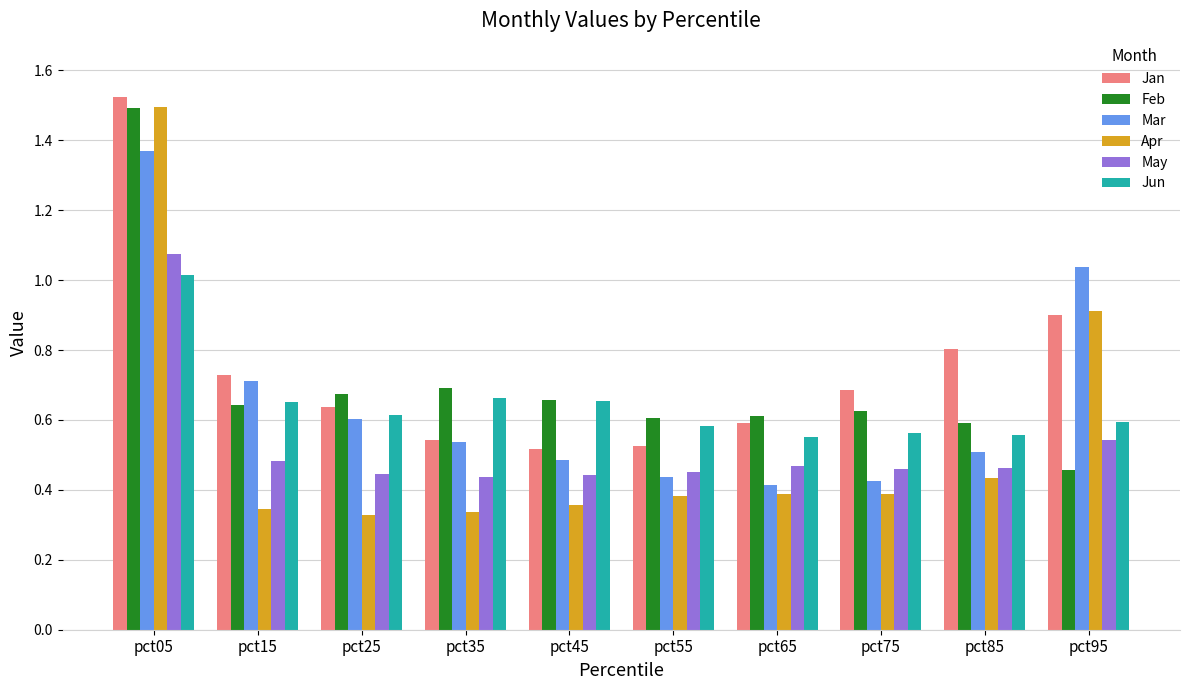

What are all the series names shown in the legend?

Jan, Feb, Mar, Apr, May, Jun